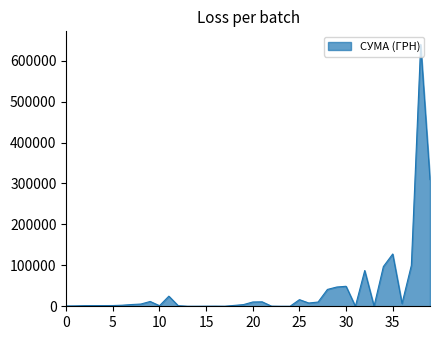

How many series are shown in this chart?

1